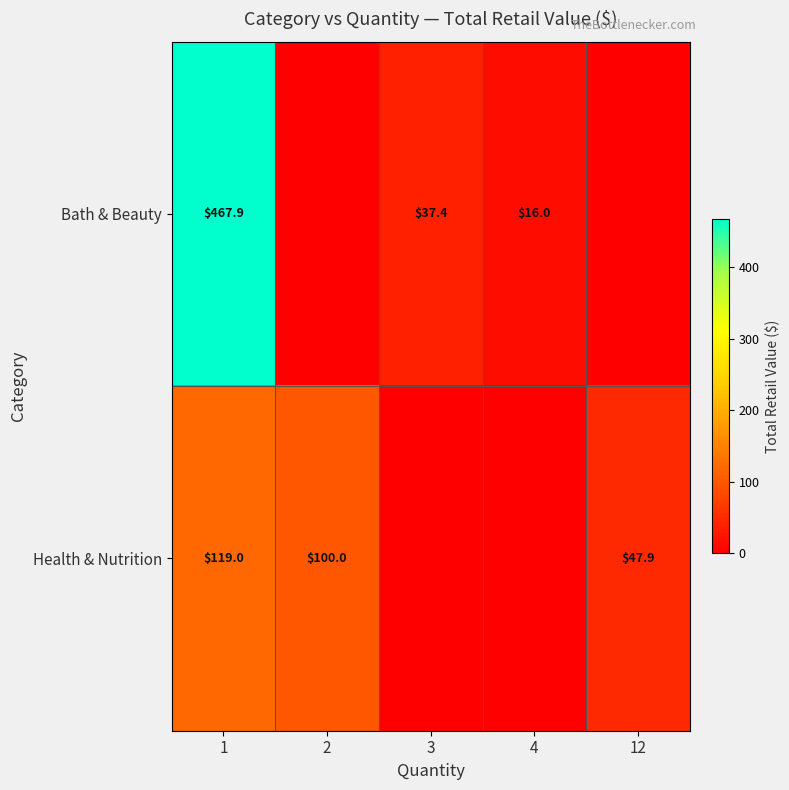

The value of Bath & Beauty at 3 is 20.7. True or false?

False